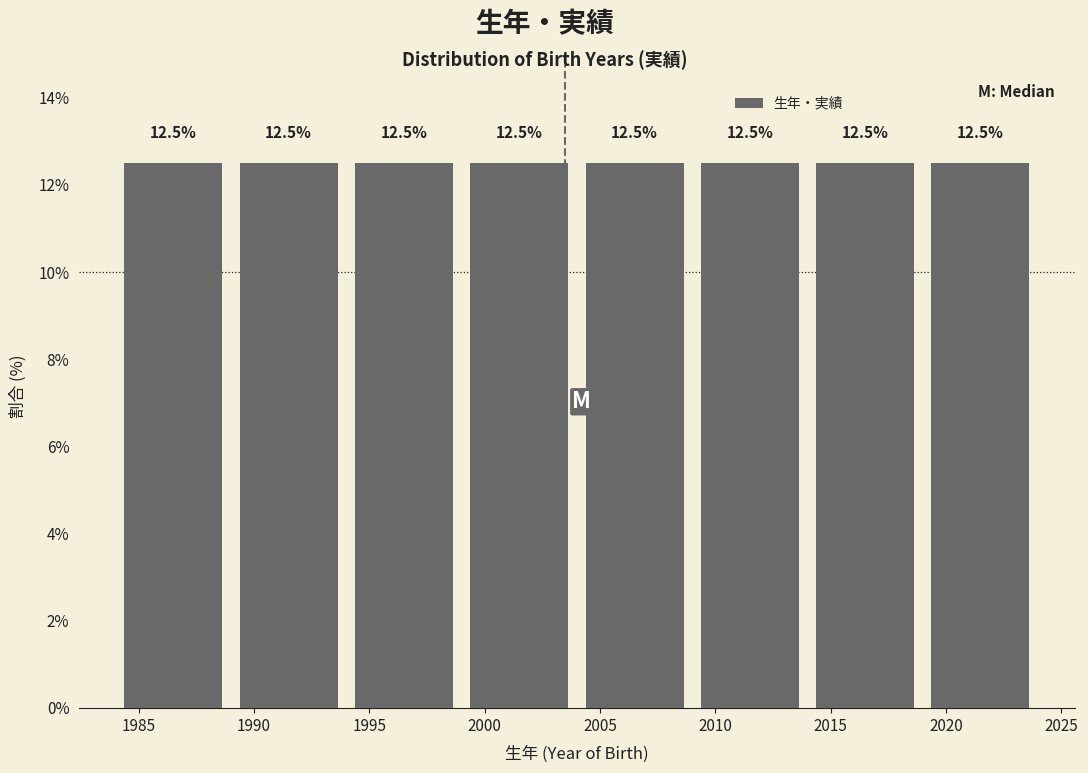

Reading left to right, transcribe this chart: for each bar, give the range it covers on the x-axis and its height.

1984 to 1989: 12.5
1989 to 1994: 12.5
1994 to 1999: 12.5
1999 to 2004: 12.5
2004 to 2009: 12.5
2009 to 2014: 12.5
2014 to 2019: 12.5
2019 to 2024: 12.5